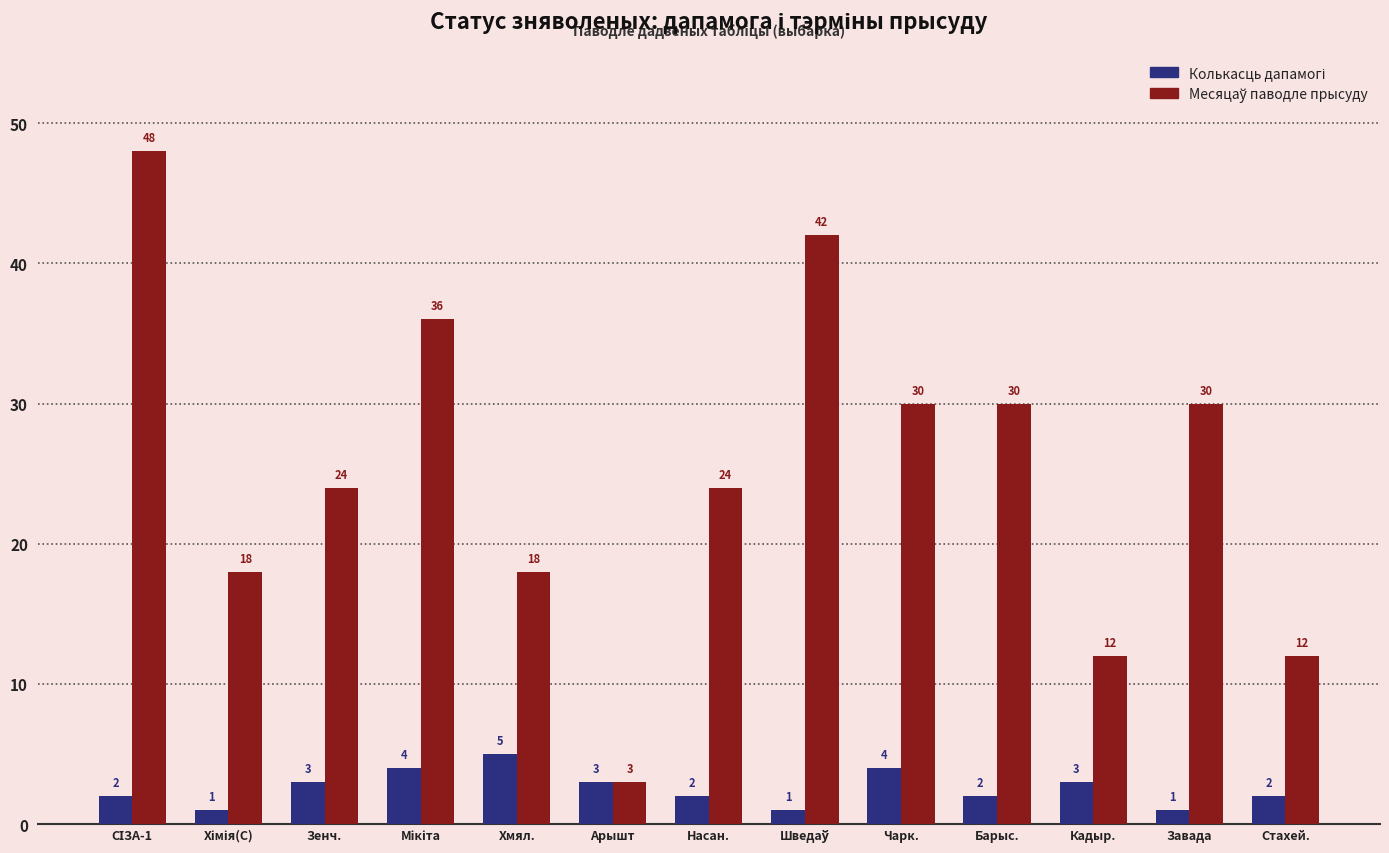

What is the difference between the highest and lowest values at Кадыр.?

9